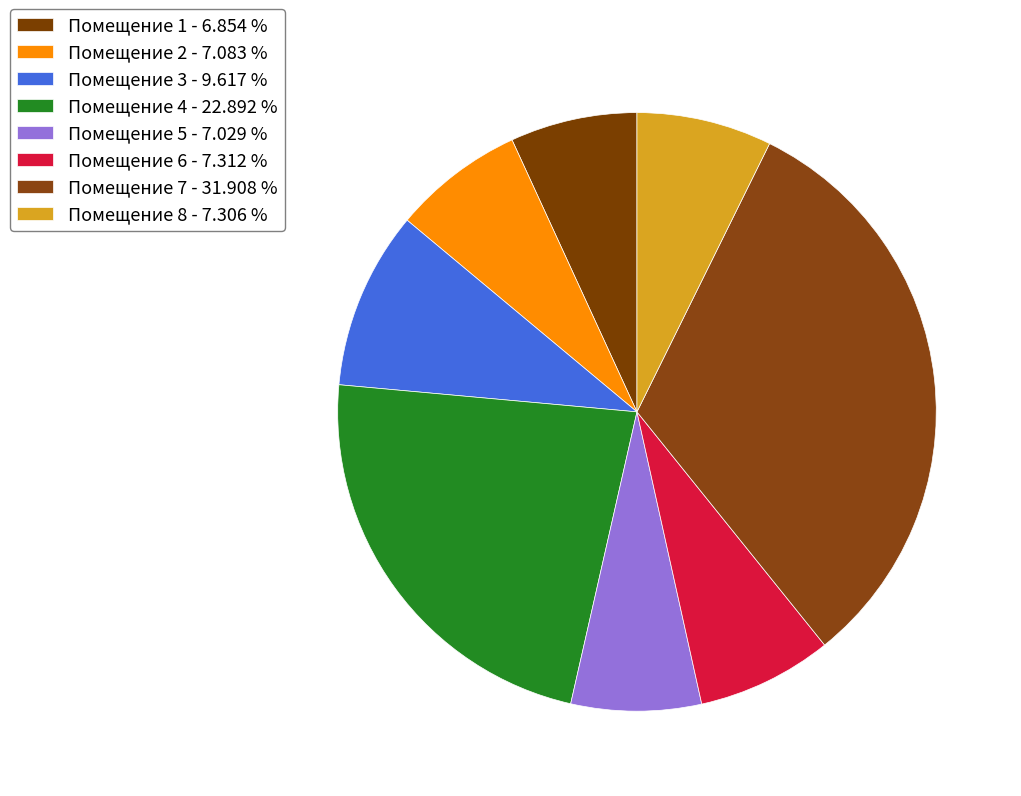

Which slice is the smallest?

1